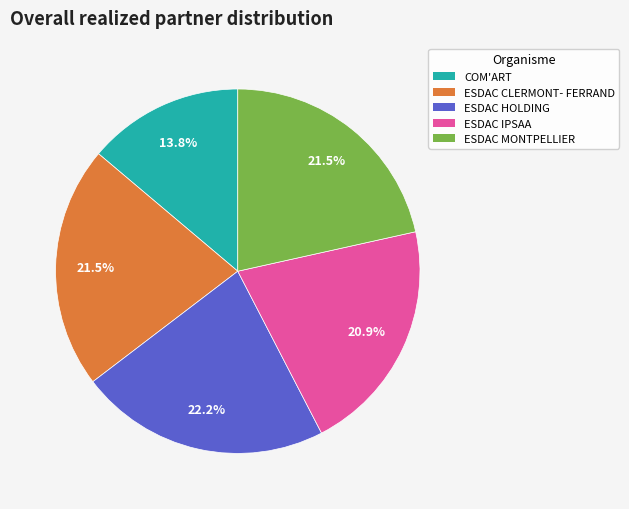

True or false: ESDAC HOLDING accounts for 37% of the total.

False